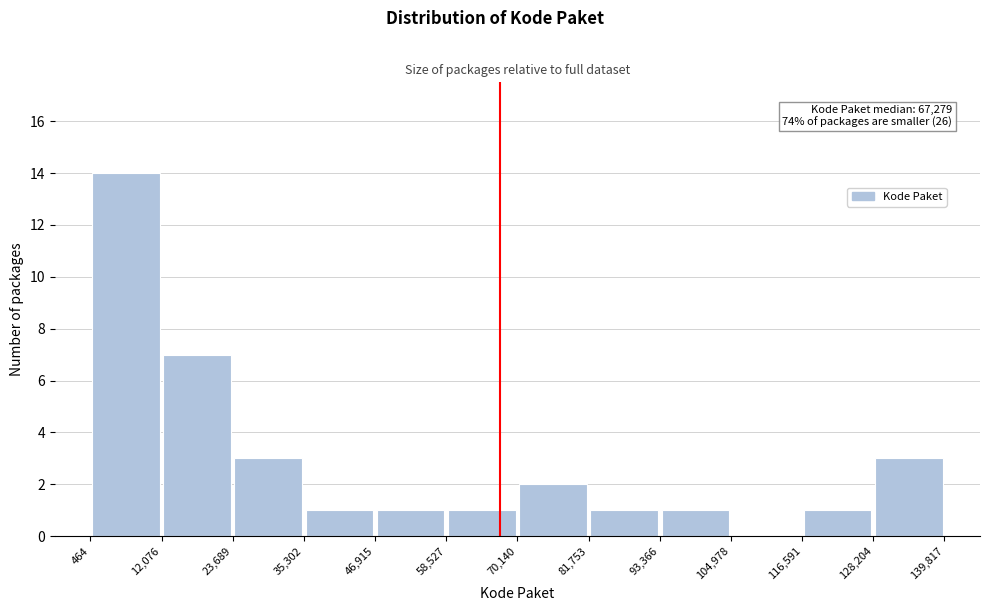

Over which range of the x-axis is the bar tallest?

464 to 12,076